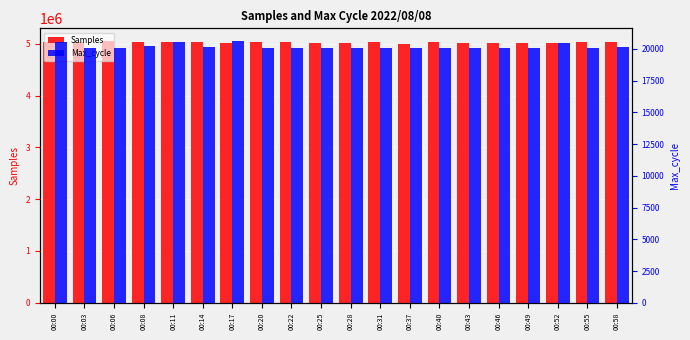

The value of Max_cycle at 00:17 is 20596. True or false?

True